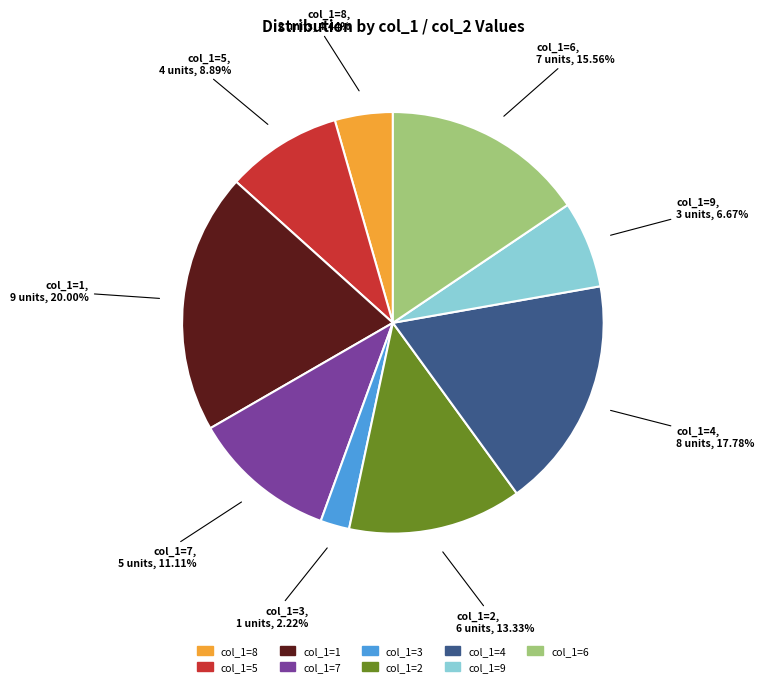

Does any single category account for the majority?

No